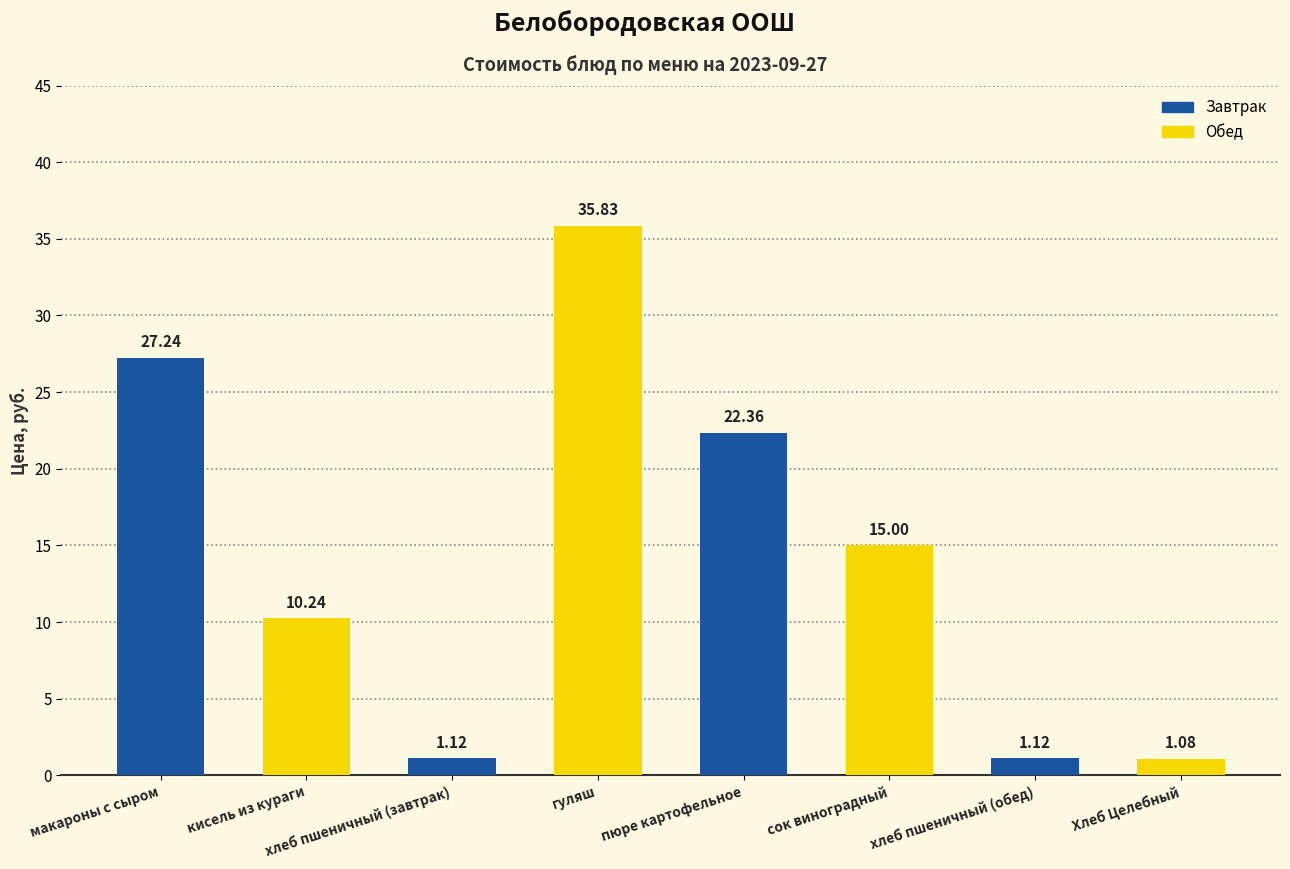

What is the change in value from макароны с сыром to гуляш?

+8.6